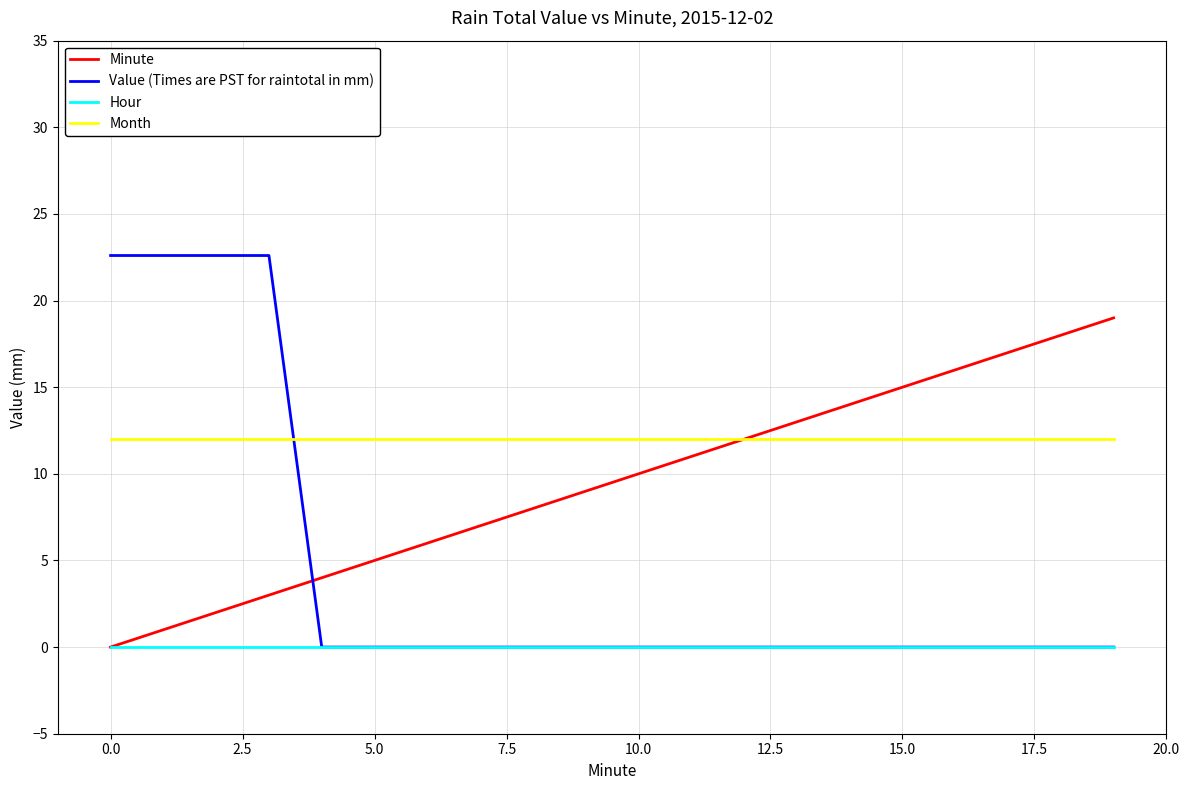

How many lines are shown in the chart?

4